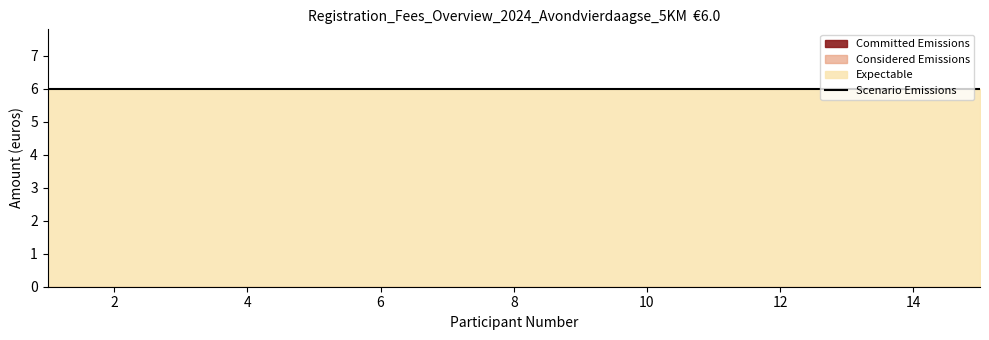

What is the value of the Expectable point at the 6th from the left?

6